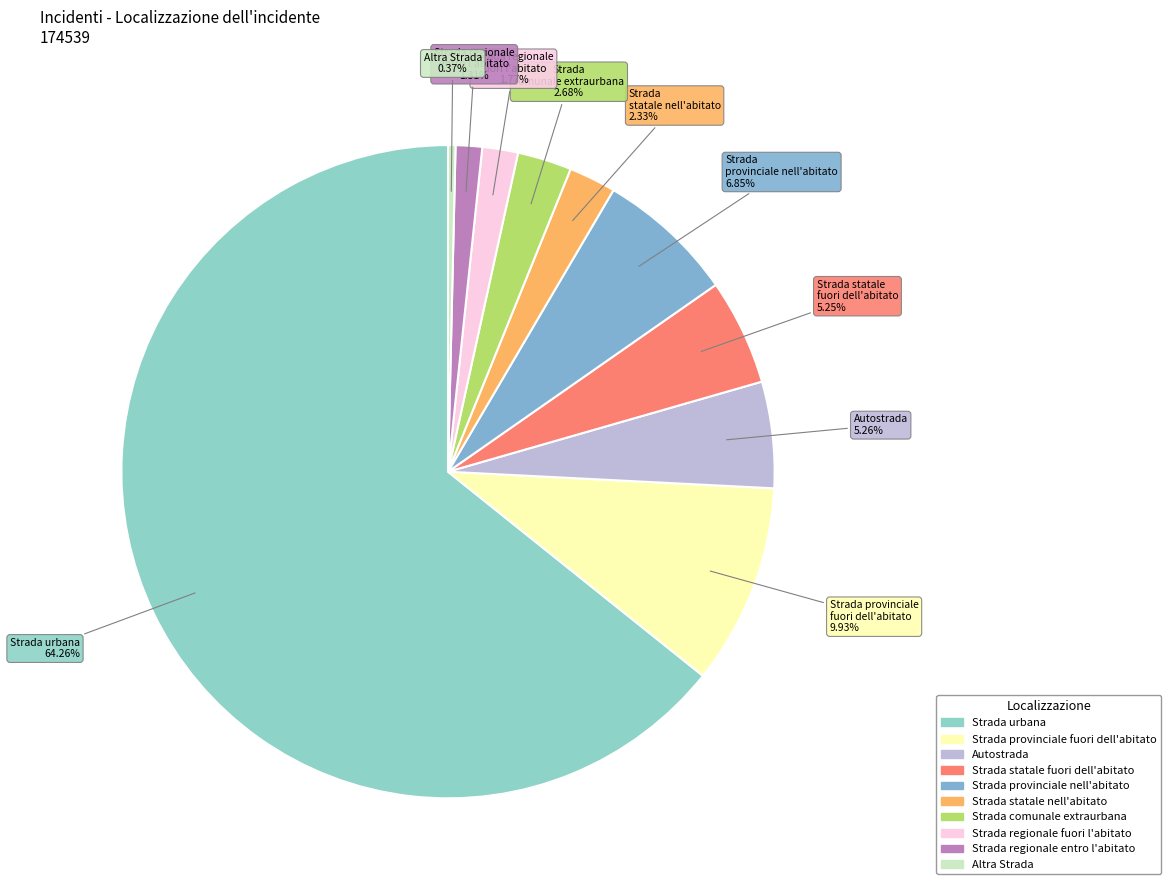

To the nearest percent, what is the difference between the Strada provinciale fuori dell'abitato and Strada regionale entro l'abitato slice percentages?

9%